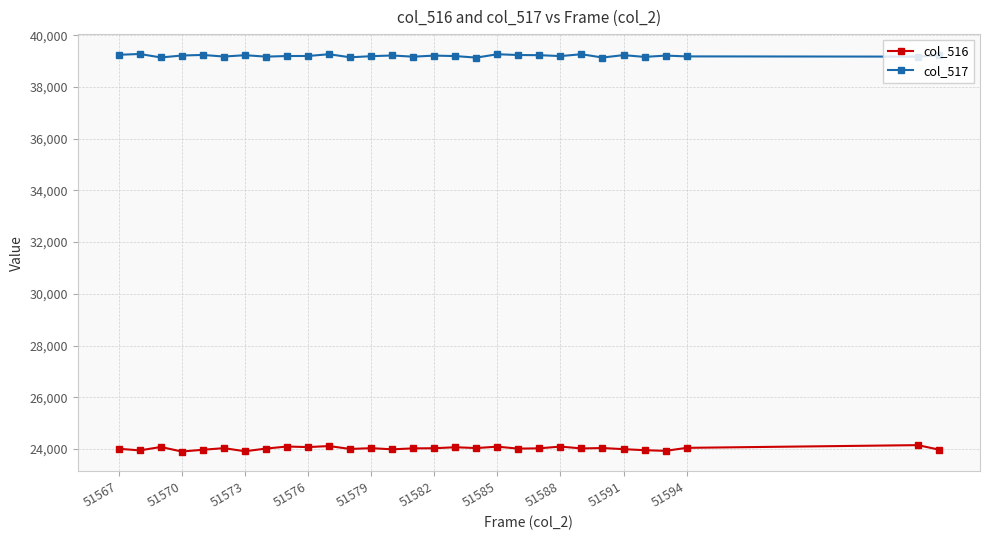

True or false: col_516 has more than 1 points higher than both neighbors.

True